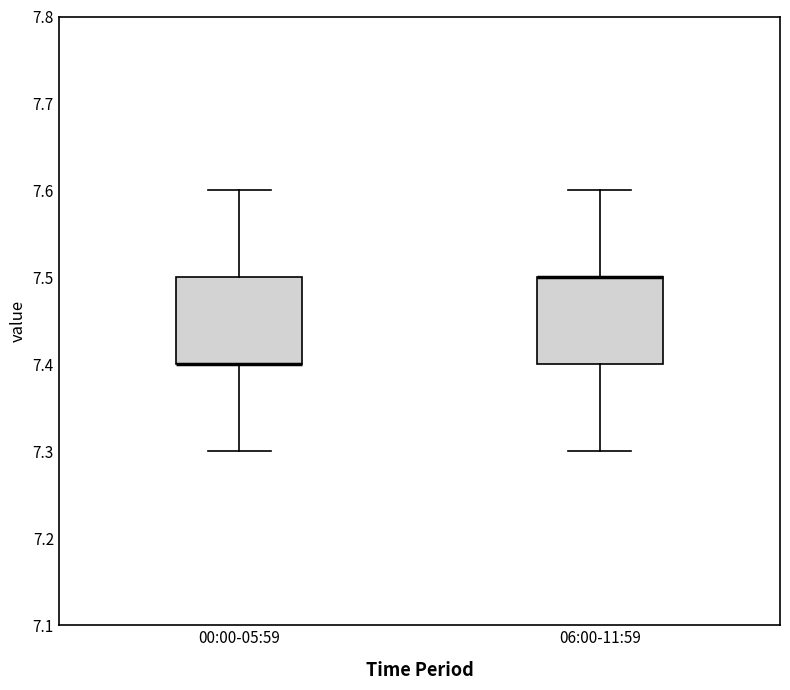

Reading left to right, read every box against the y-axis: the position of its median line, the range the box covers, and the ends of its whiskers. The values are not printed on the chart, so give them approximately, as read against the axis.

00:00-05:59: median 7.4 (drawn on the box's lower edge), box 7.4 to 7.5, whiskers 7.3 to 7.6
06:00-11:59: median 7.5 (drawn on the box's upper edge), box 7.4 to 7.5, whiskers 7.3 to 7.6